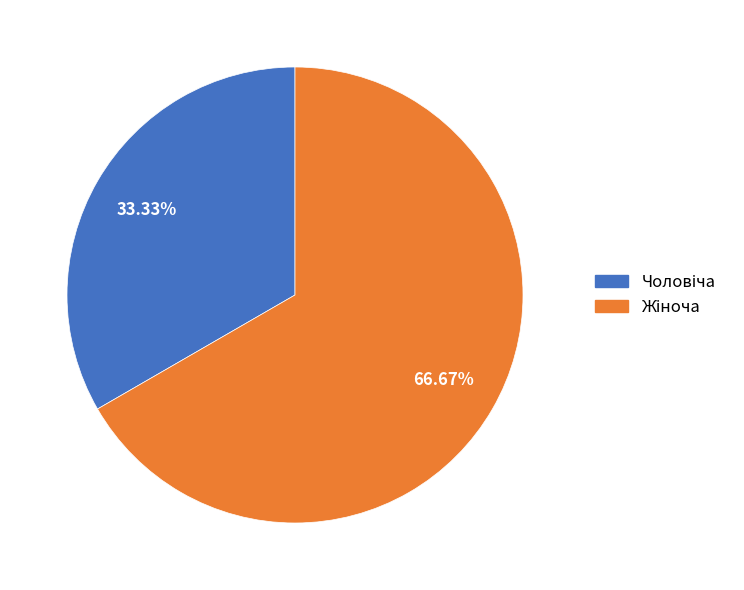

Is there any slice that represents more than half of the pie?

Yes